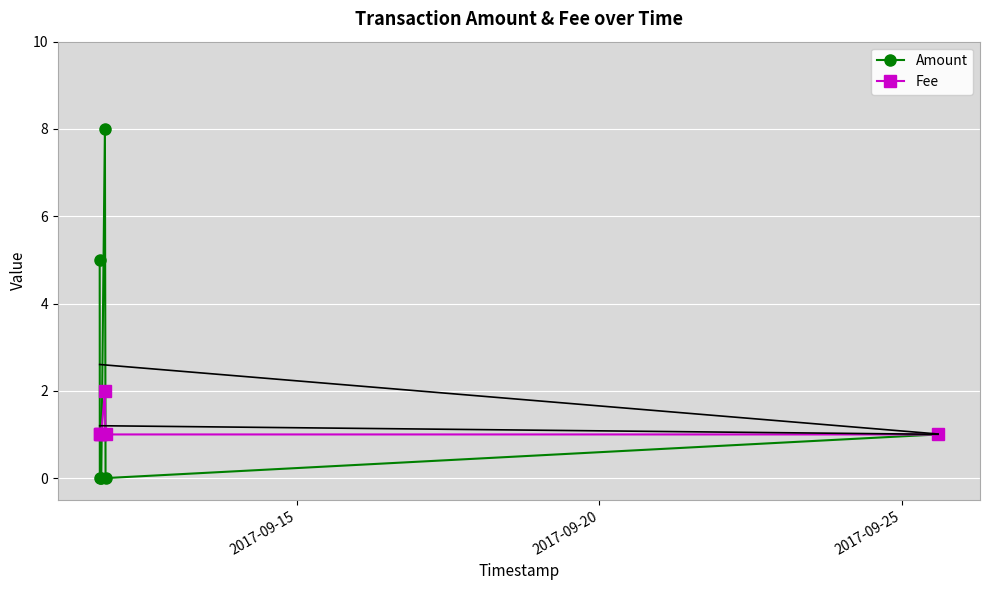

Reading left to right, transcribe all the data shown in this chart.

Amount: 5	0	0	8	0	1
Fee: 1	1	1	2	1	1